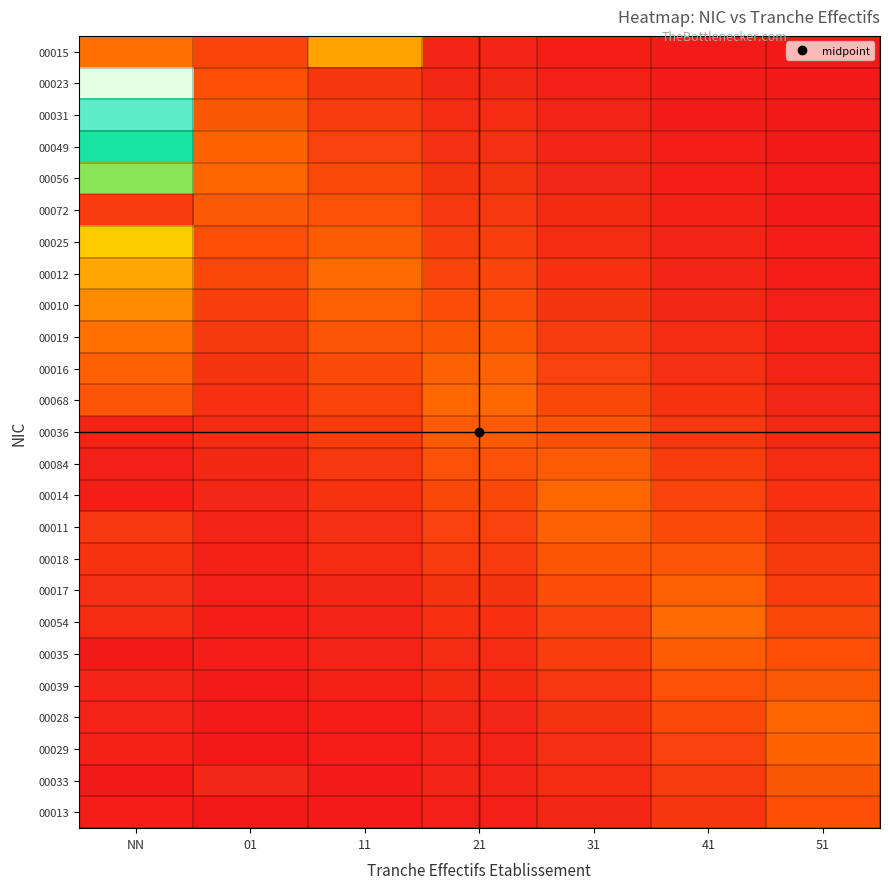

At which category does the chart reach its peak across all series?

NN